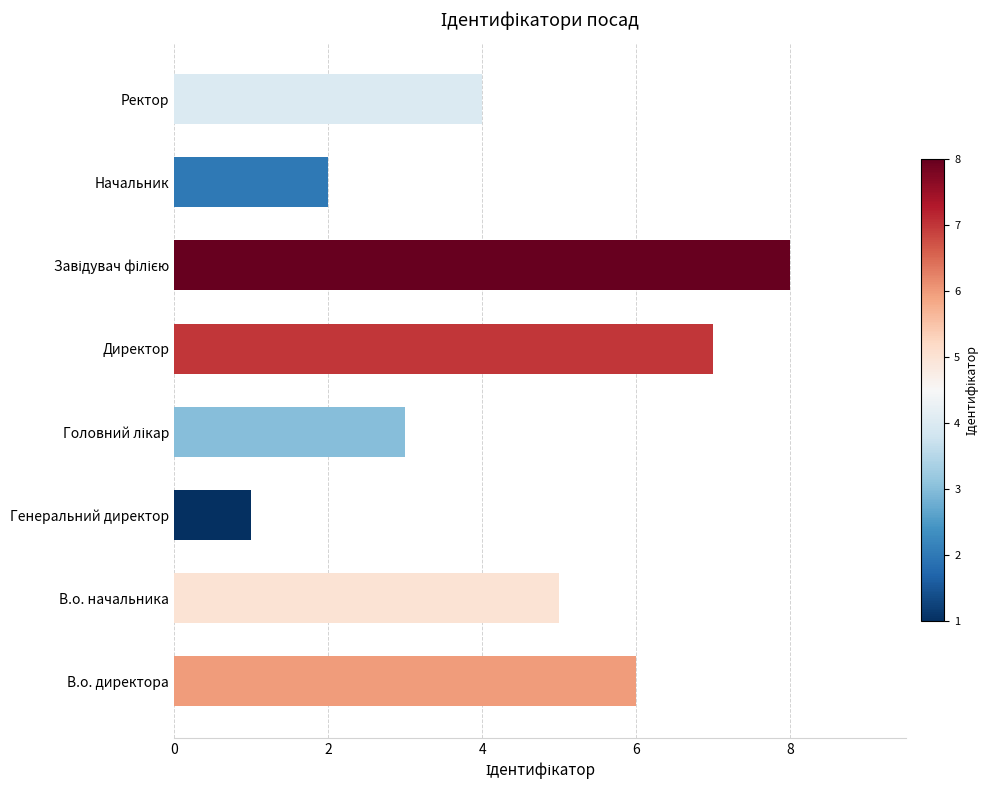

What is the change in value from Директор to Начальник?

-5